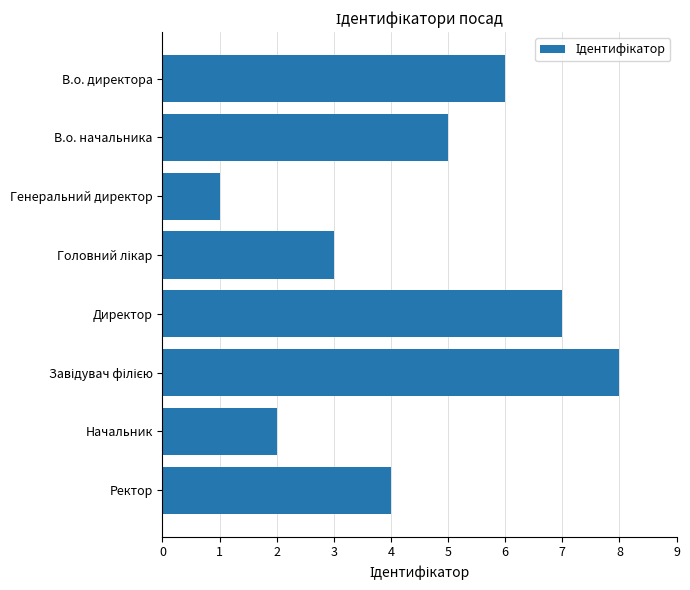

True or false: the data shows 8 at В.о. директора.

False